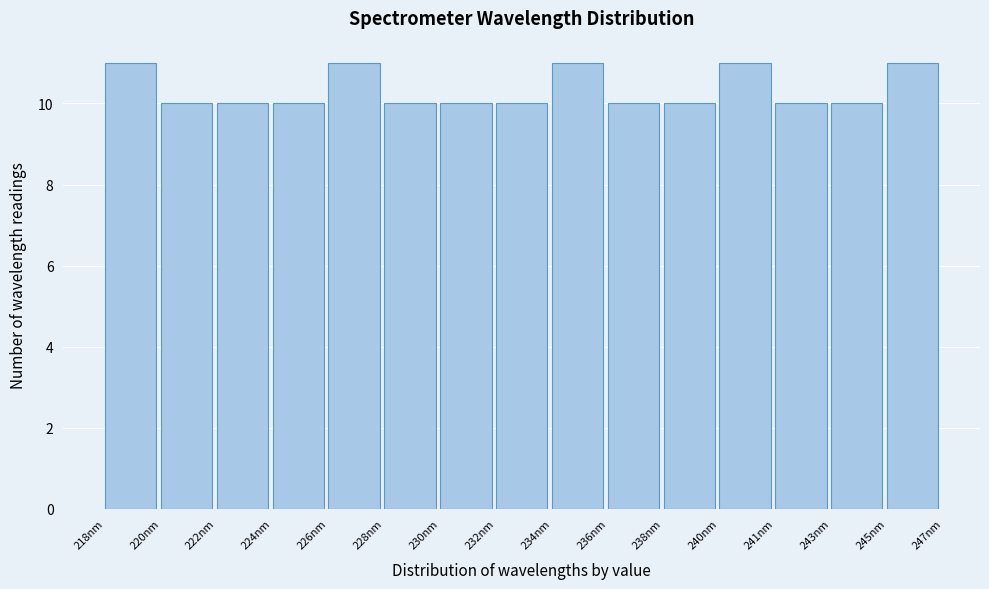

Reading left to right, extract all data points from this chart.

11	10	10	10	11	10	10	10	11	10	10	11	10	10	11